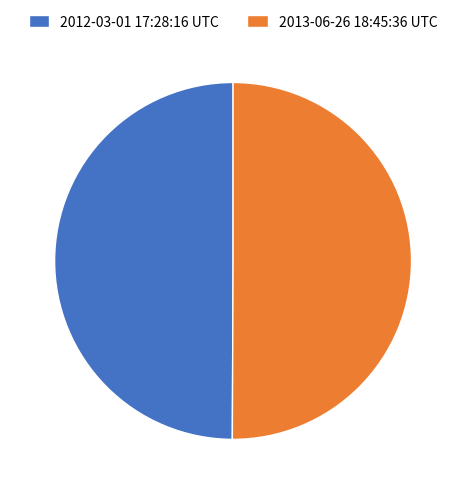

Combined, do 2013-06-26 18:45:36 UTC and 2012-03-01 17:28:16 UTC account for over 50%?

Yes